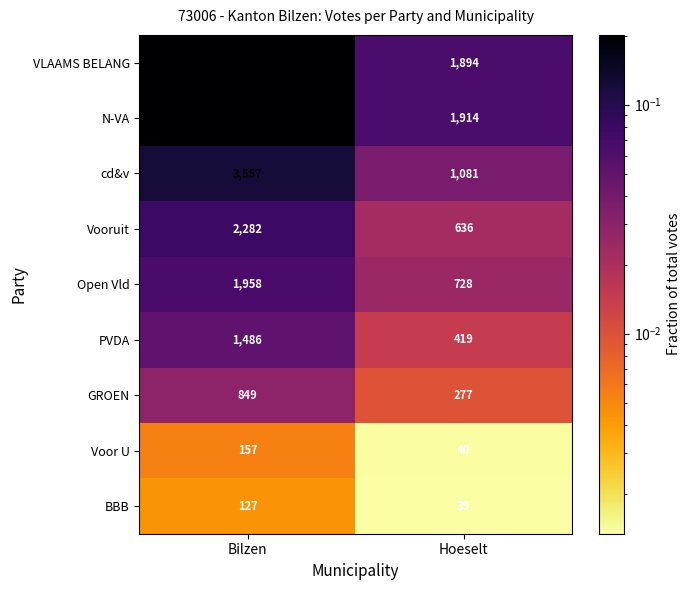

Count the number of data series in this chart.

9